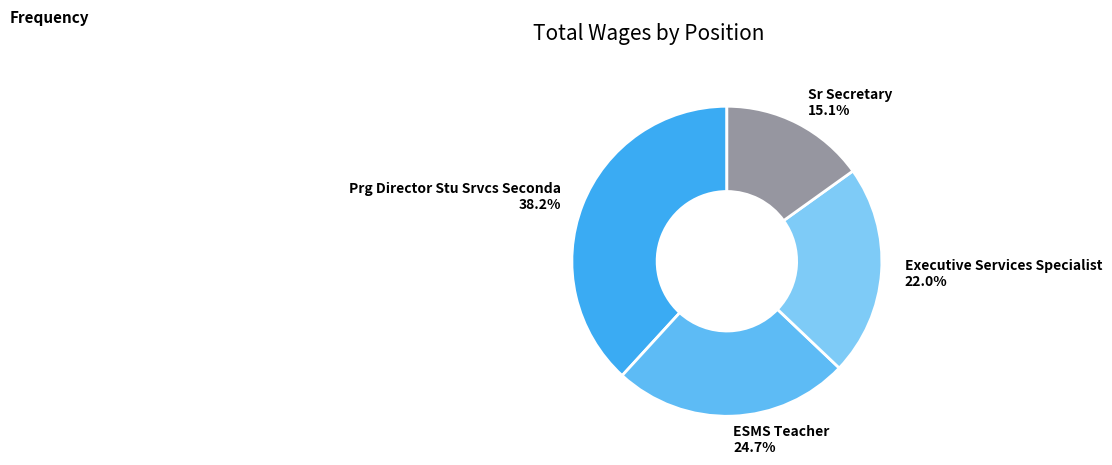

Between Executive Services Specialist and Prg Director Stu Srvcs Seconda, which is larger?

Prg Director Stu Srvcs Seconda